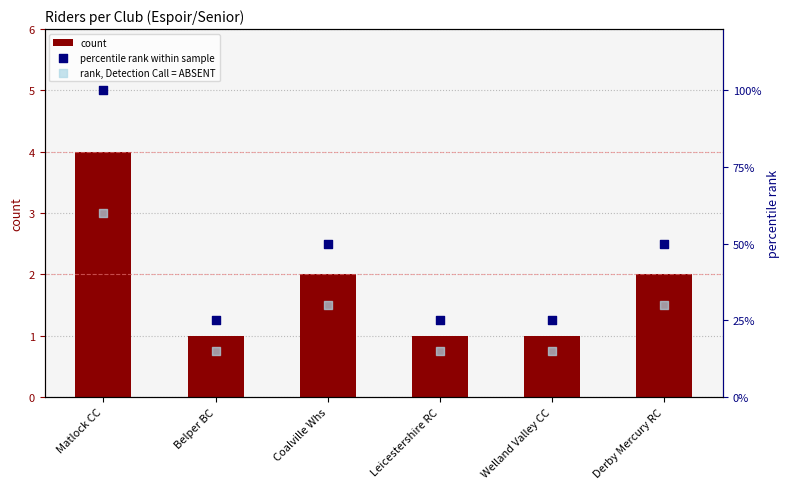

Which series has the largest Y range (max minus min)?

percentile rank within sample